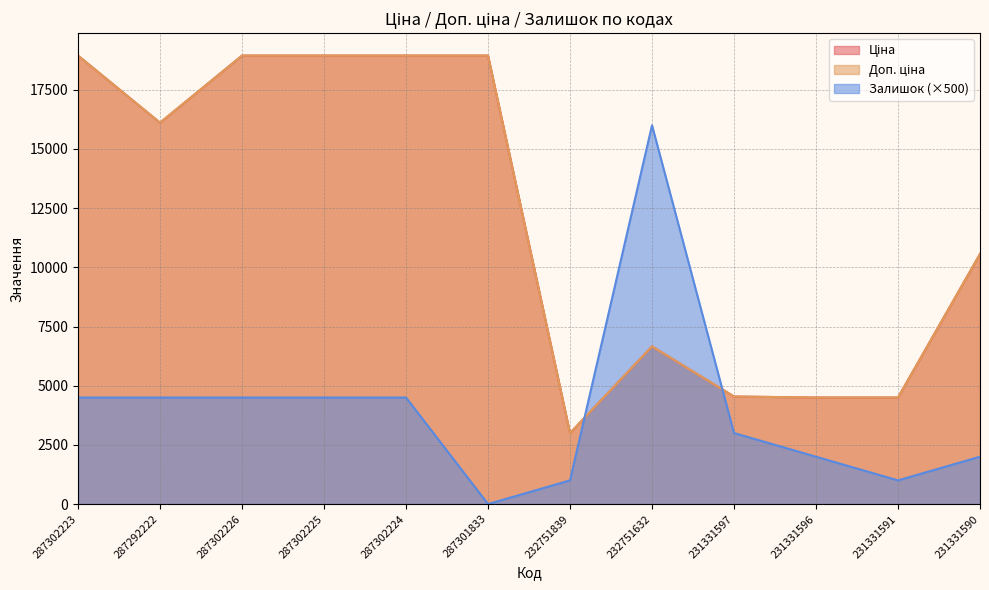

What are all the series names shown in the legend?

Ціна, Доп. ціна, Залишок